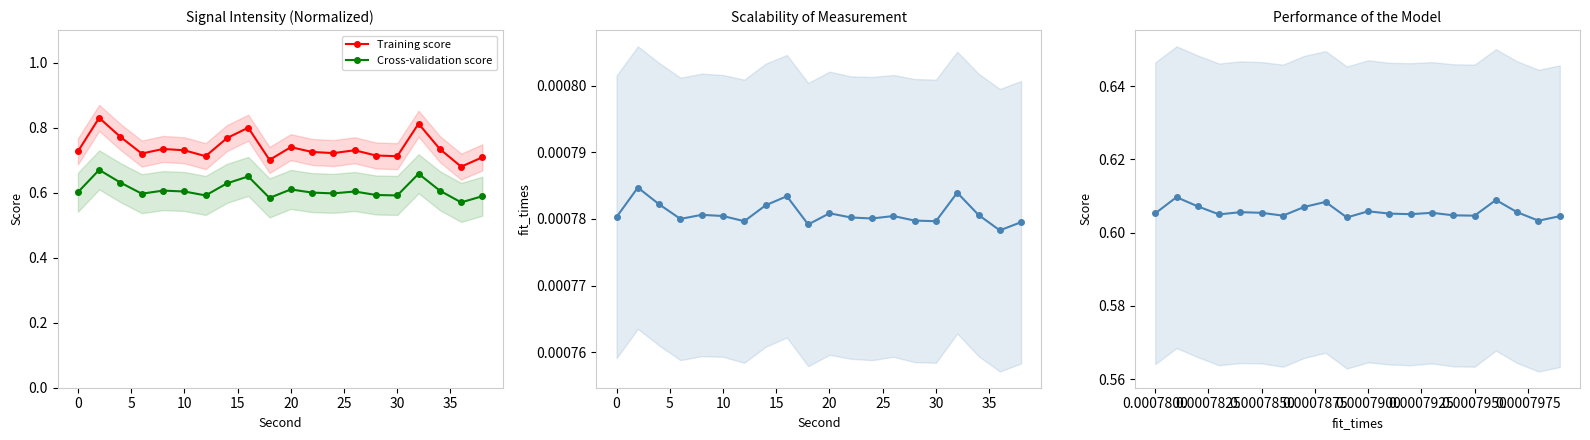

Is it true that Training score equals 1.1 at 10?

False